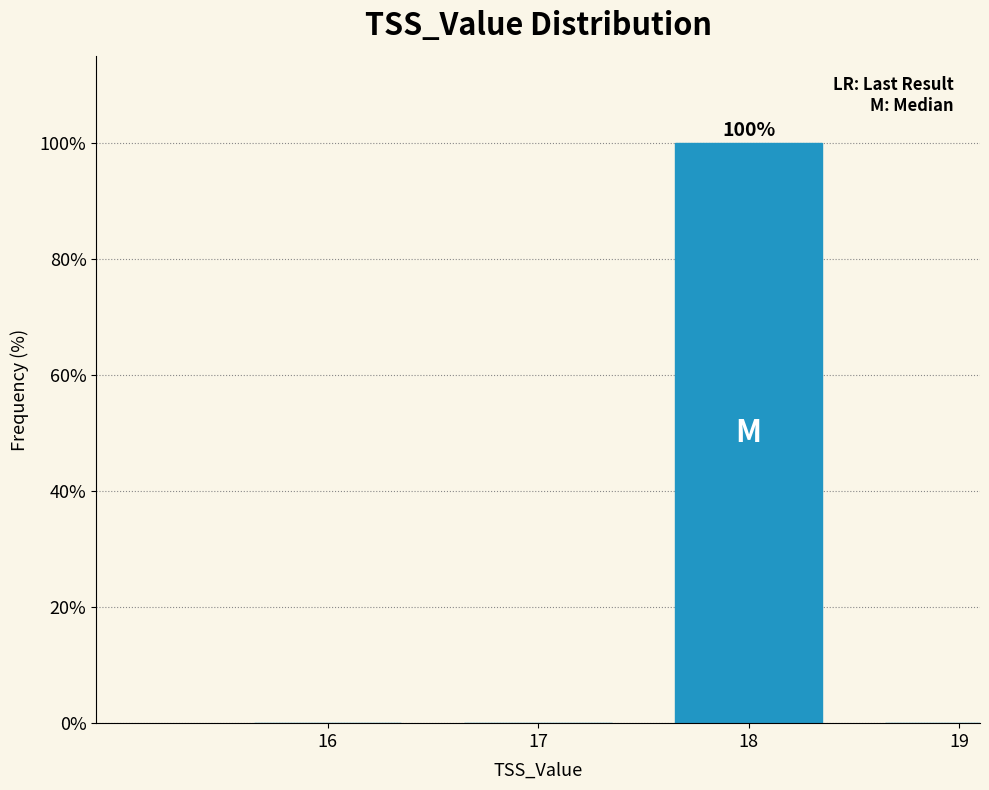

Reading left to right, list all the values displayed in this chart.

16=0	17=0	18=100	19=0